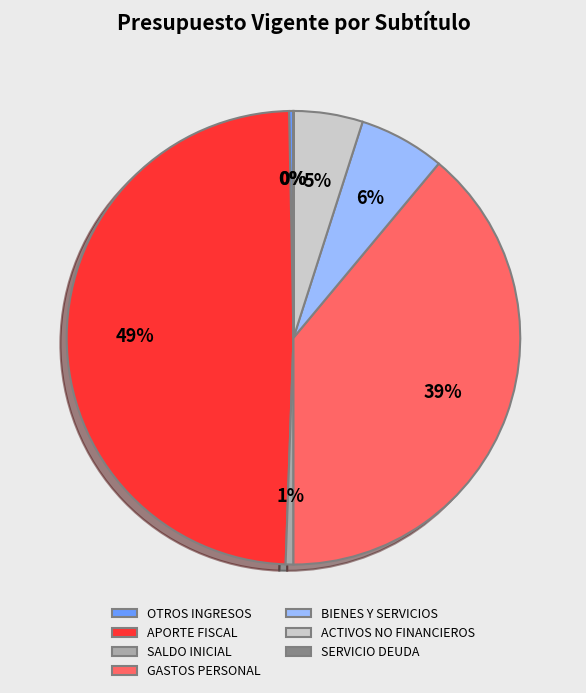

What is the largest slice in the pie chart?

APORTE FISCAL